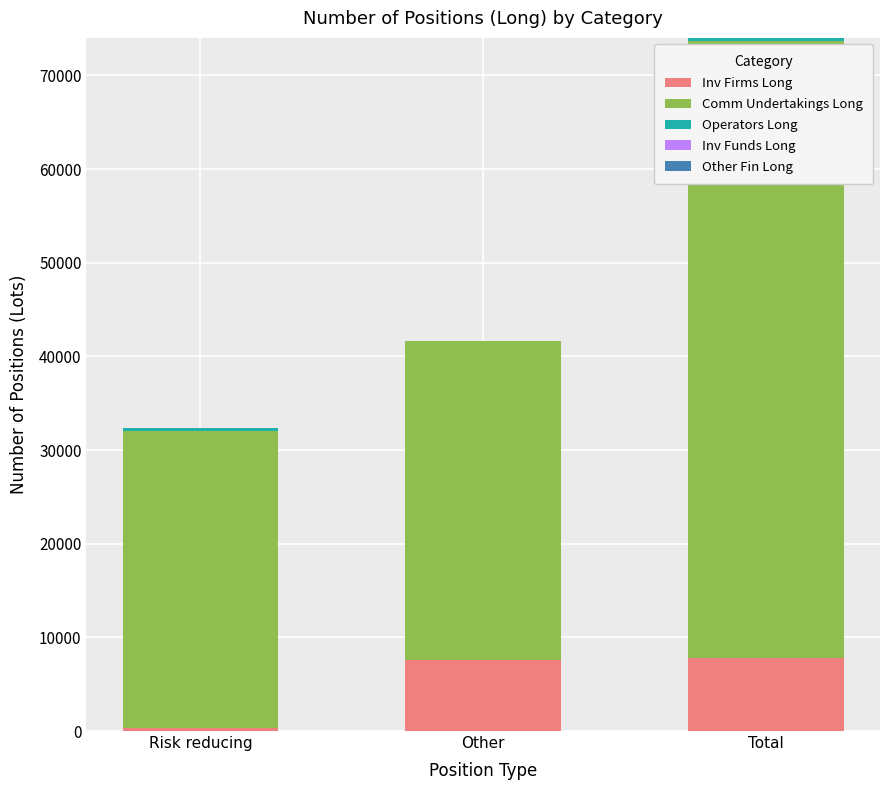

Are the bars horizontal?

No